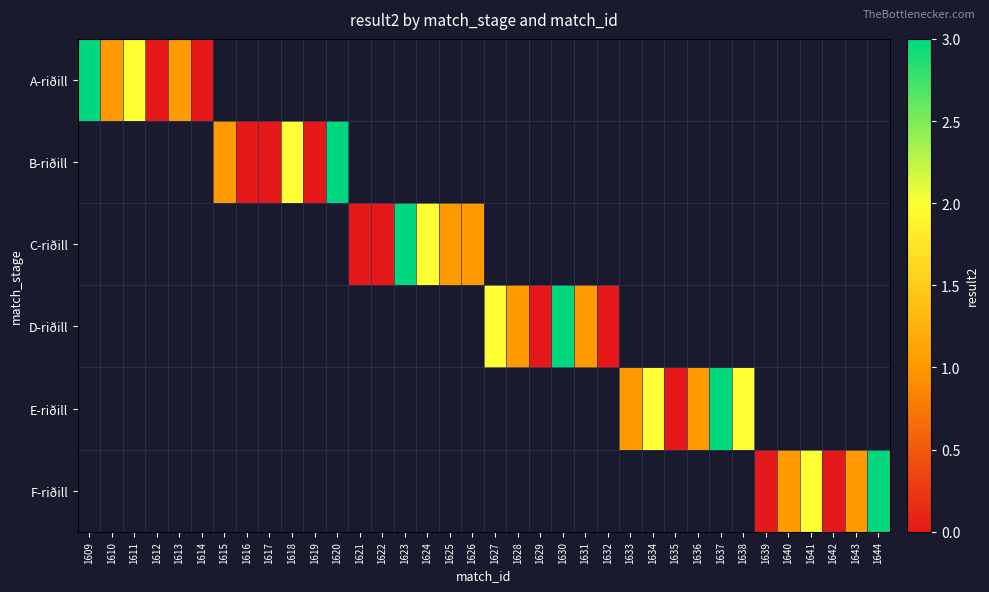

What is the greatest value displayed?

3.0